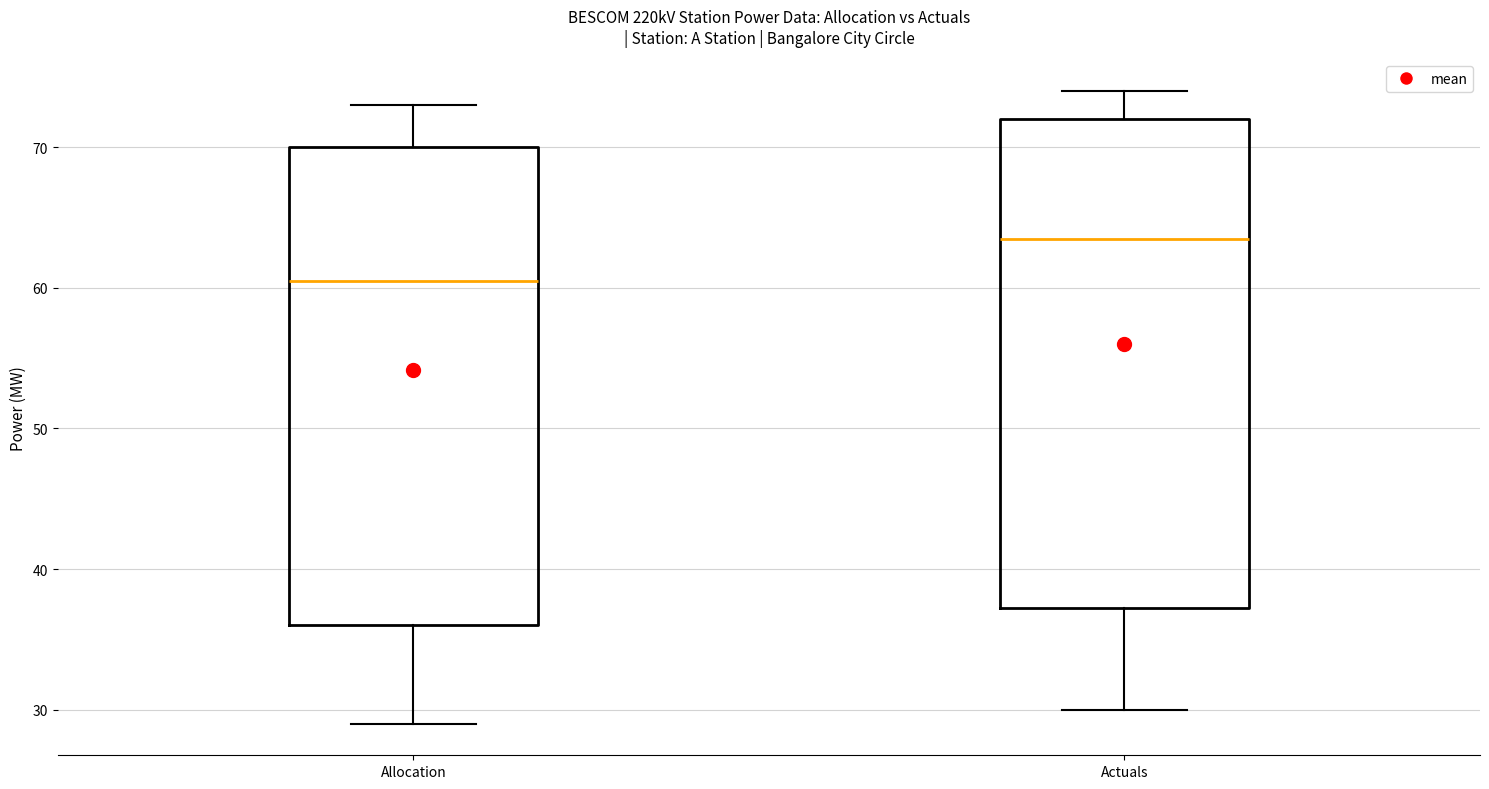

Reading left to right, transcribe this box plot: for each box, give where its median line is, the range the box spans, and where its two whiskers end, as read against the y-axis. The values are not printed on the chart, so give them approximately, as read against the axis.

Allocation: median 61, box 36 to 70, whiskers 29 to 73
Actuals: median 64, box 37 to 72, whiskers 30 to 74